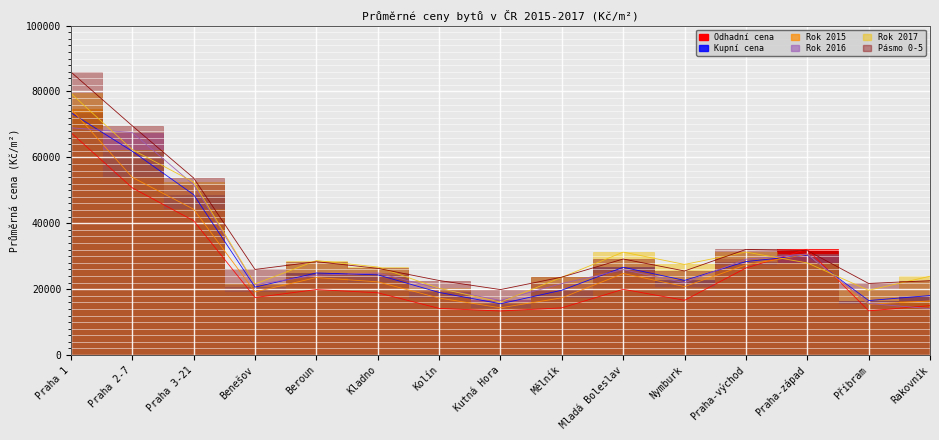

What are all the series names shown in the legend?

Odhadní cena, Kupní cena, Rok 2015, Rok 2016, Rok 2017, Pásmo 0-5